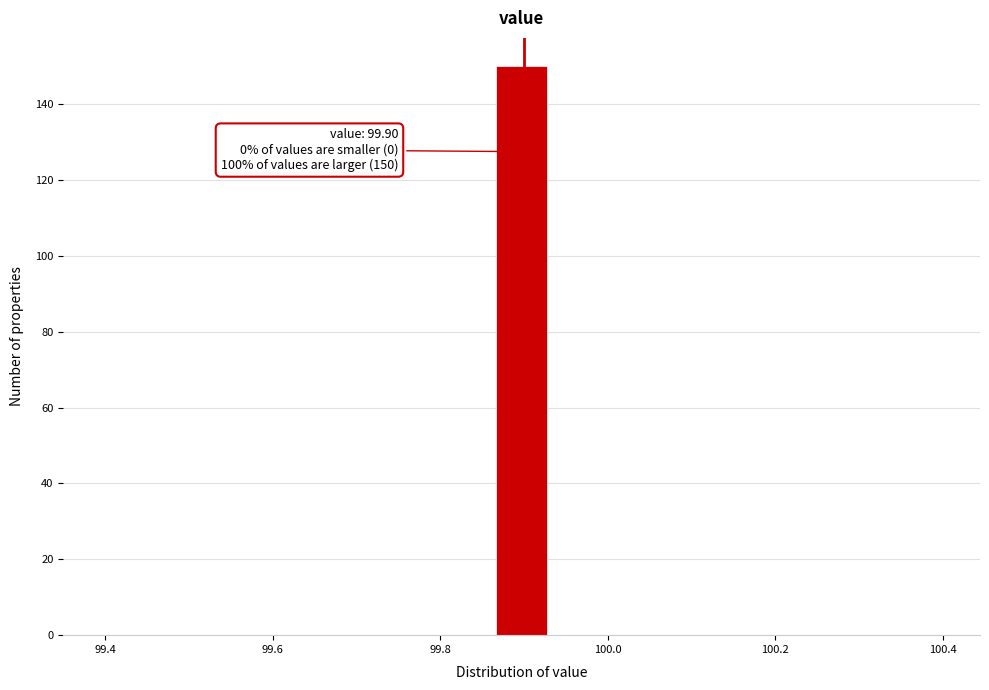

Read against the x-axis, roughly where is the centre of the tallest bar?

99.90